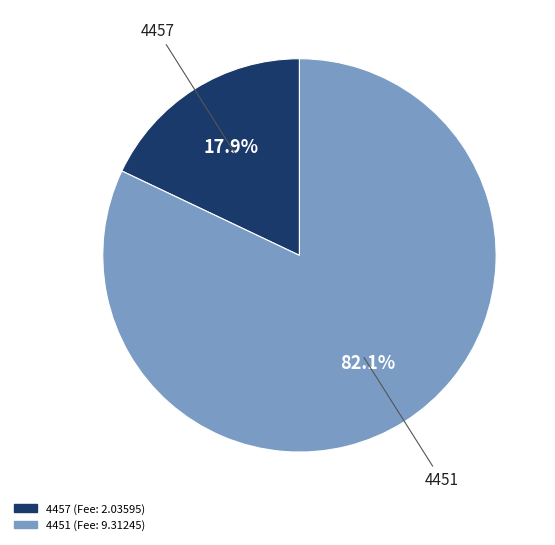

What percentage do 4451 and 4457 together represent?

100.0%